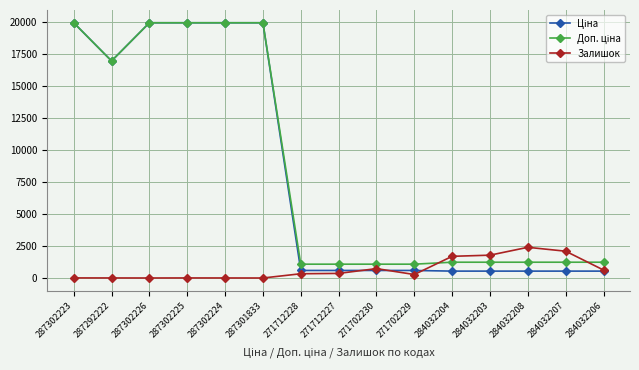

True or false: Залишок has a value of -1349.4 at 287301833.

False